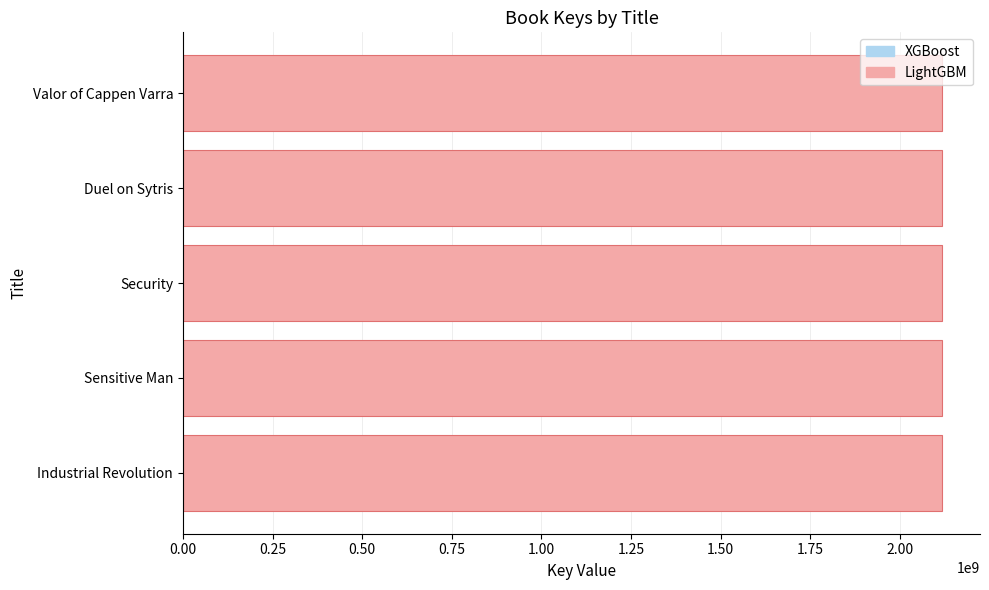

Approximately how many times larger is the value at Sensitive Man compared to Duel on Sytris?

1.0